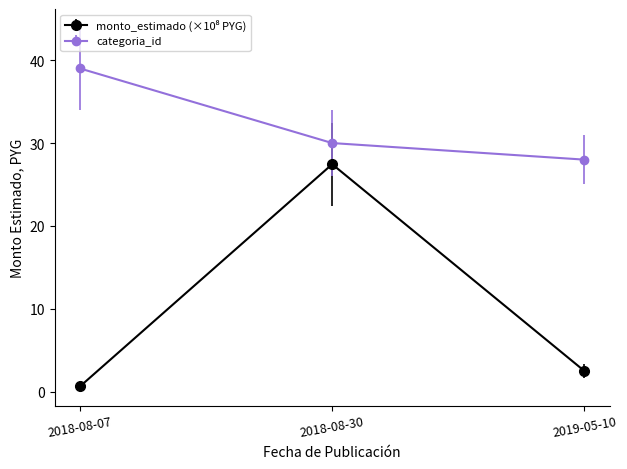

What is the difference between the maximum and minimum values in the categoria_id series?

11.0